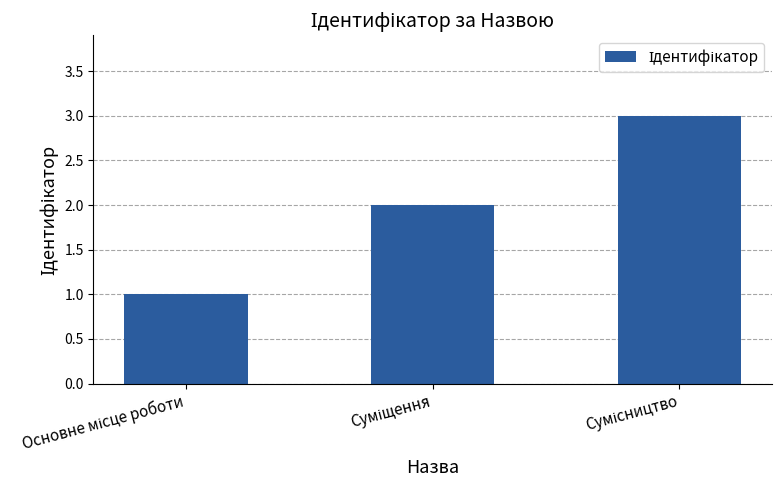

What is the value of the 3rd bar from the left?

3